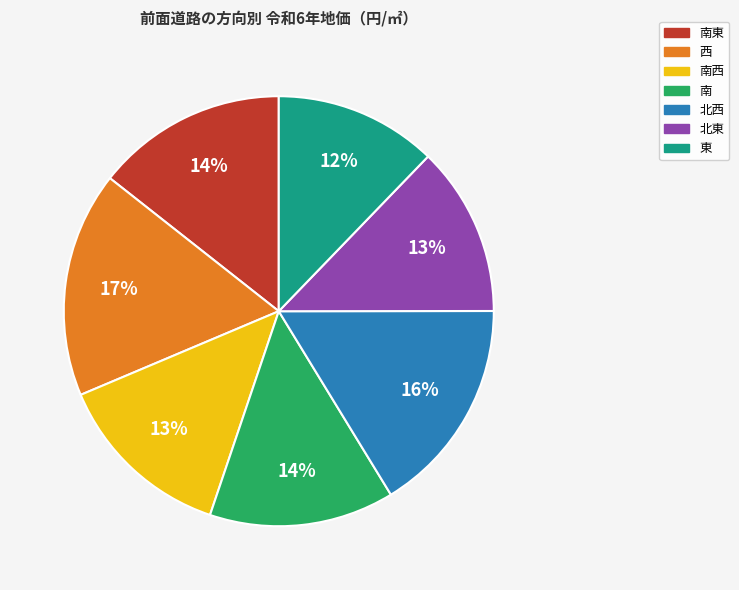

To the nearest percent, what is the difference between the largest and smallest slice percentages?

5%